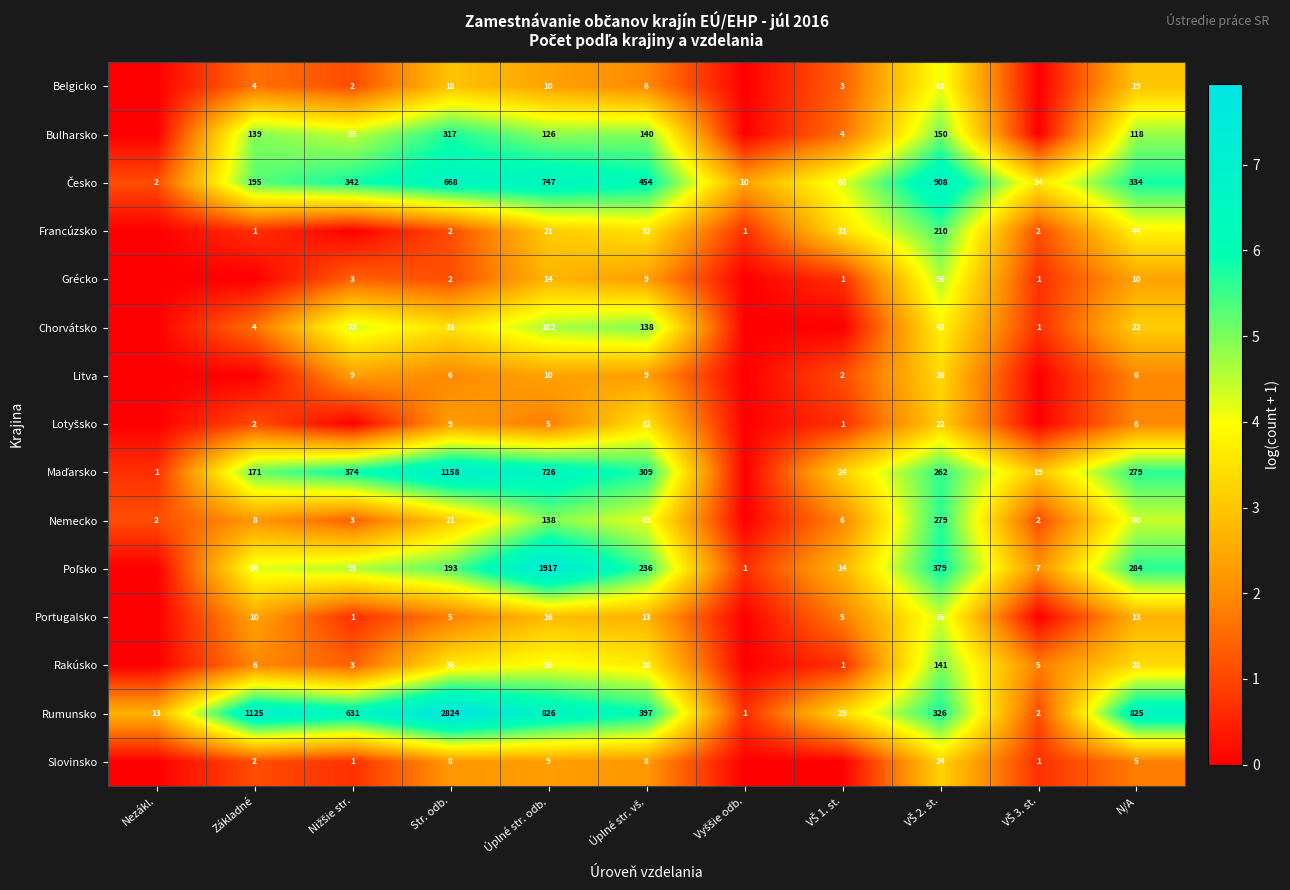

Is the value of Slovinsko at N/A greater than the value of Rakúsko at N/A?

No